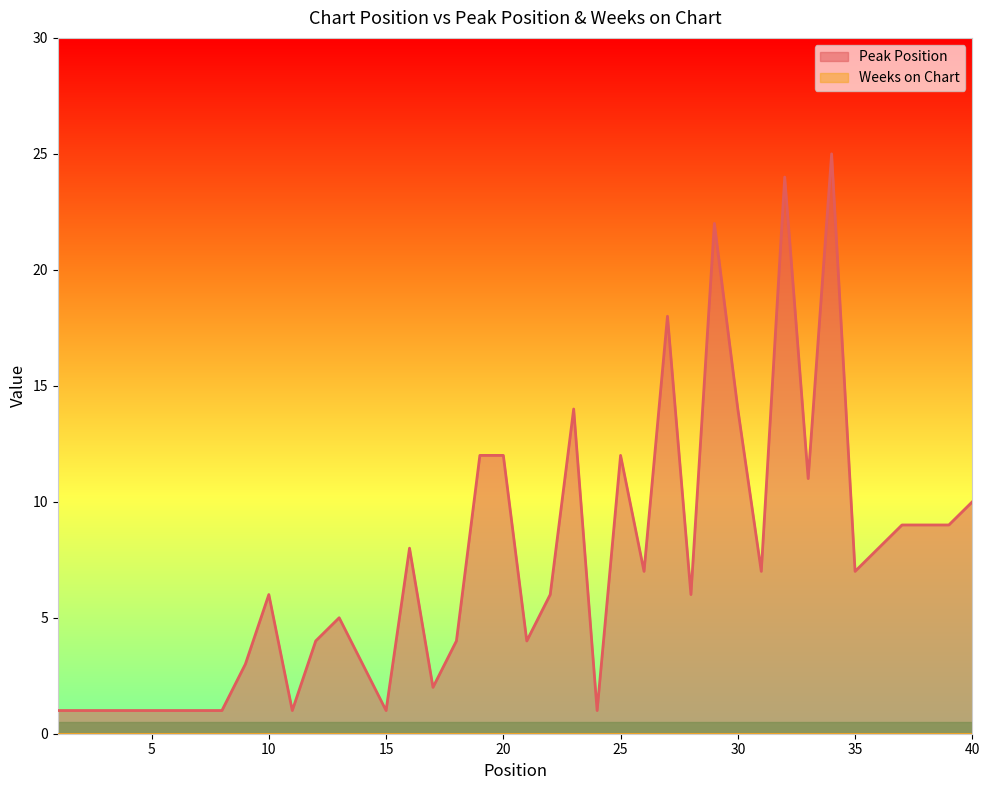

What is the sum of all values?

292